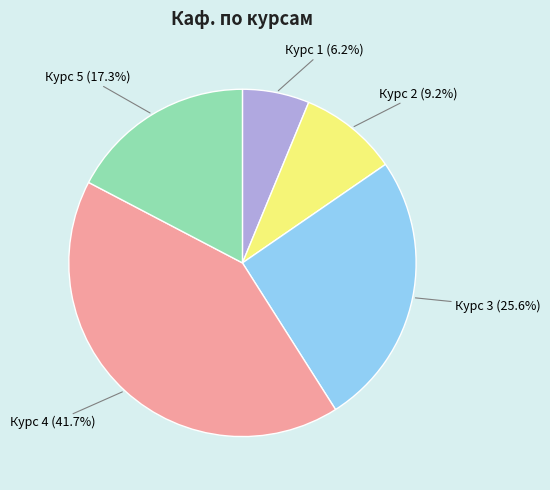

Rank the categories by value from highest to lowest.

Курс 4, Курс 3, Курс 5, Курс 2, Курс 1